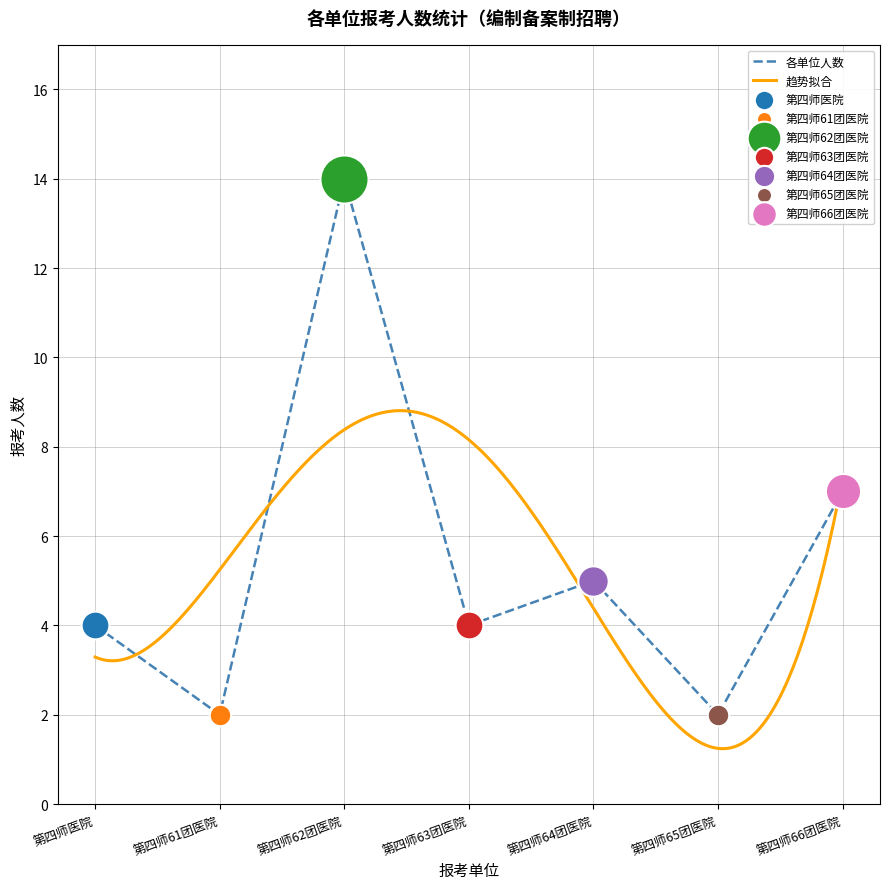

At which label is 各单位人数 closest to 8?

第四师66团医院